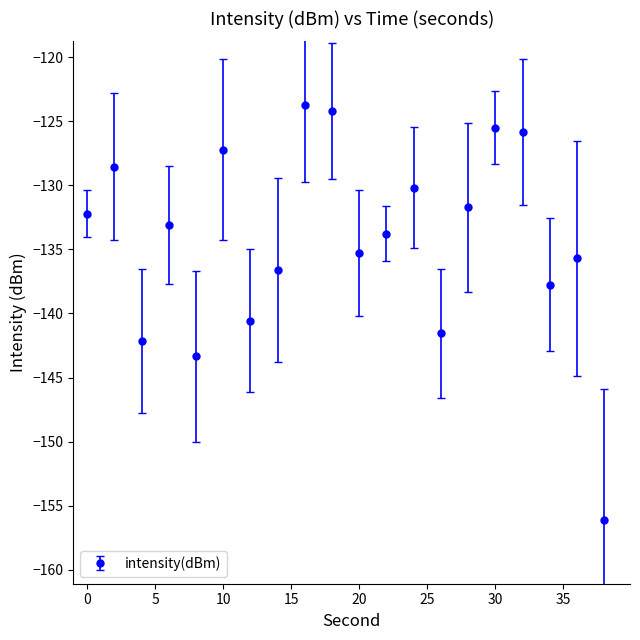

What is the minimum value shown in the chart?

-156.1